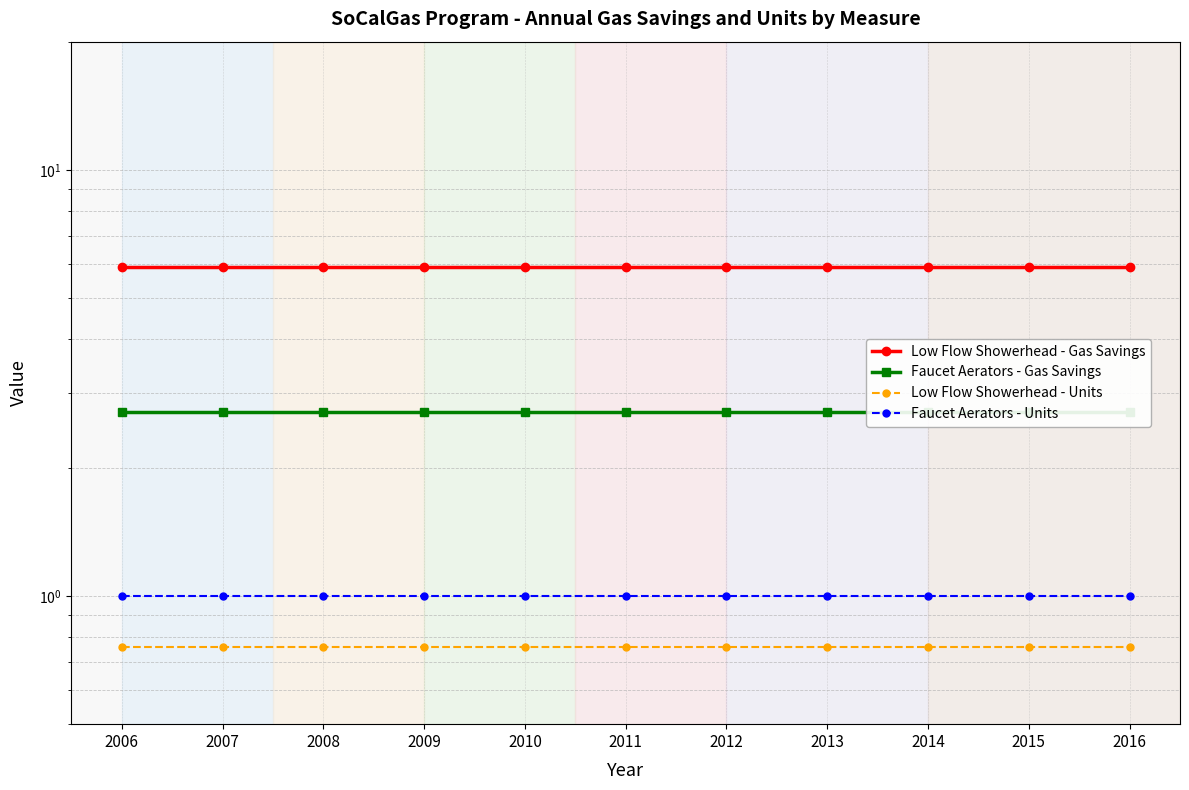

True or false: Faucet Aerators - Gas Savings and Faucet Aerators - Units cross at least once.

False